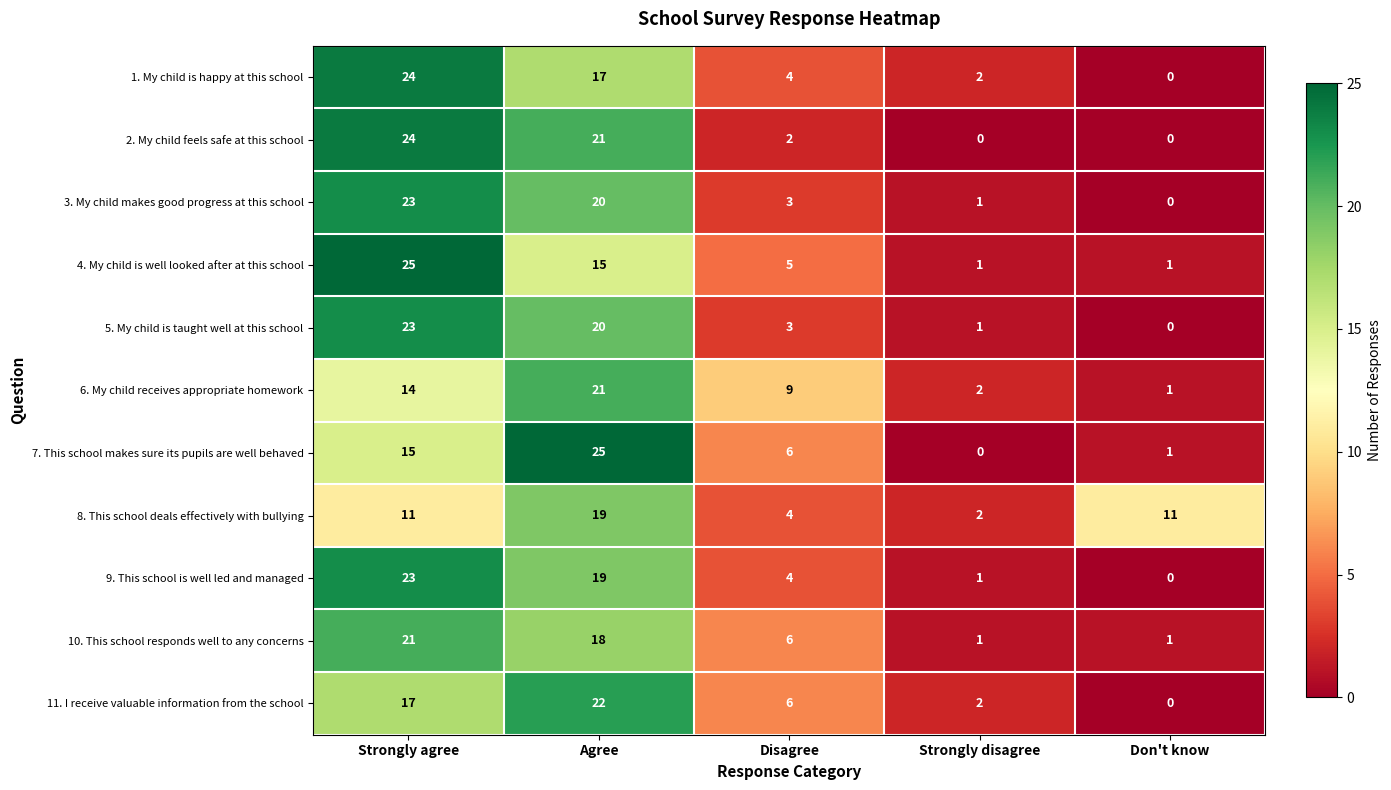

Is the value of 9. This school is well led and managed at Strongly agree greater than the value of 1. My child is happy at this school at Strongly agree?

No